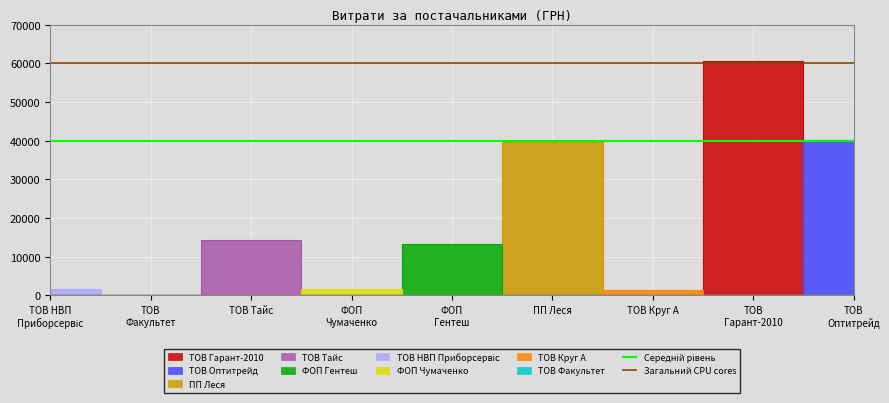

What position from the left is ТОВ НВП
Приборсервіс?

1